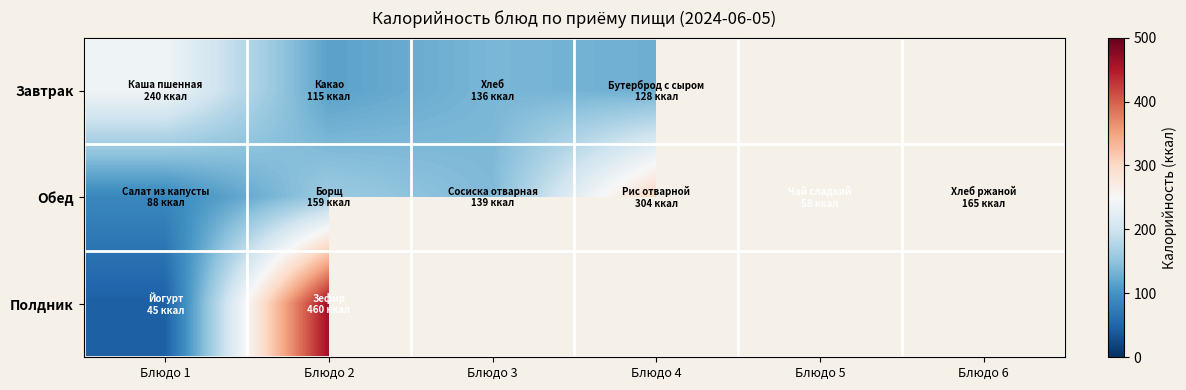

Rank the categories by Завтрак value from lowest to highest.

Блюдо 2, Блюдо 4, Блюдо 3, Блюдо 1, Блюдо 5, Блюдо 6